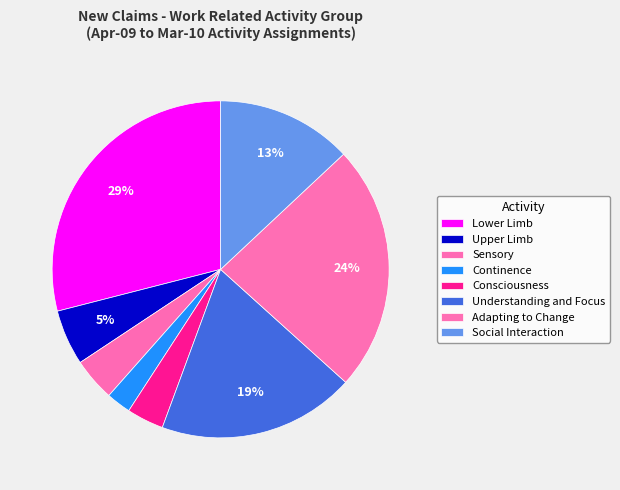

Rank the categories by value from lowest to highest.

Continence, Consciousness, Sensory, Upper Limb, Social Interaction, Understanding and Focus, Adapting to Change, Lower Limb